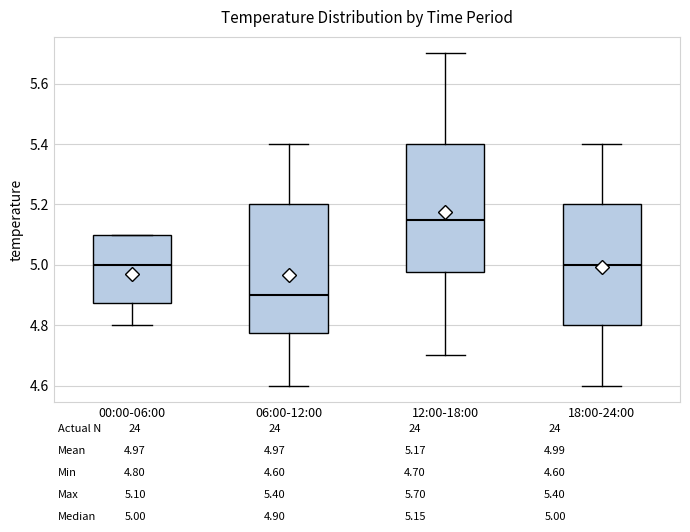

Reading left to right, read every box against the y-axis: the position of its median line, the range the box covers, and the ends of its whiskers. The values are not printed on the chart, so give them approximately, as read against the axis.

00:00-06:00: median 5.00, box 4.88 to 5.10, whiskers 4.80 to 5.10
06:00-12:00: median 4.90, box 4.78 to 5.20, whiskers 4.60 to 5.40
12:00-18:00: median 5.16, box 4.98 to 5.40, whiskers 4.70 to 5.70
18:00-24:00: median 5.00, box 4.80 to 5.20, whiskers 4.60 to 5.40